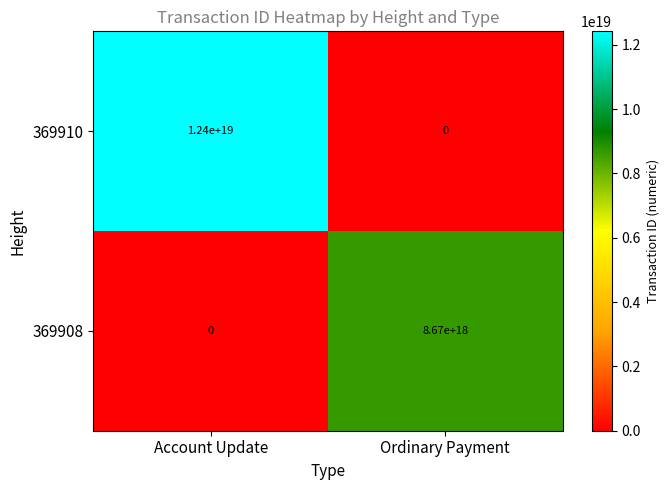

Which label corresponds to the largest value in the chart?

Account Update